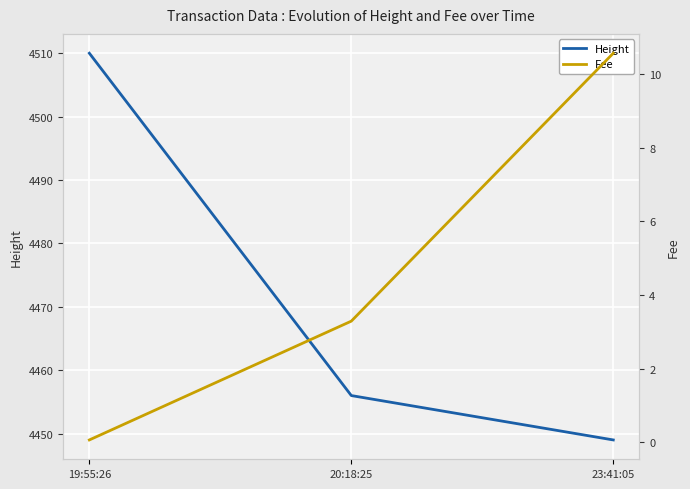

List the labels in order of Height value, largest first.

19:55:26, 20:18:25, 23:41:05